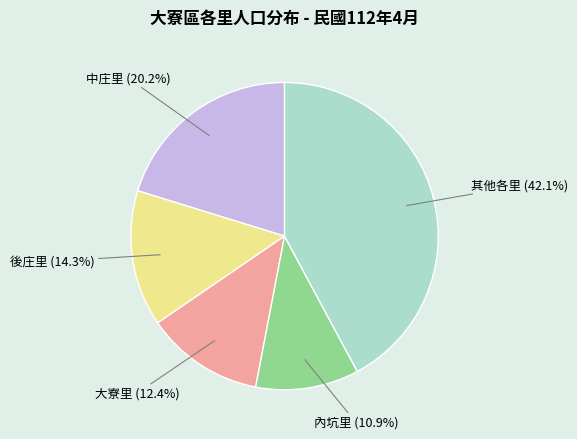

To the nearest percent, what is the difference between the largest and smallest slice percentages?

31%